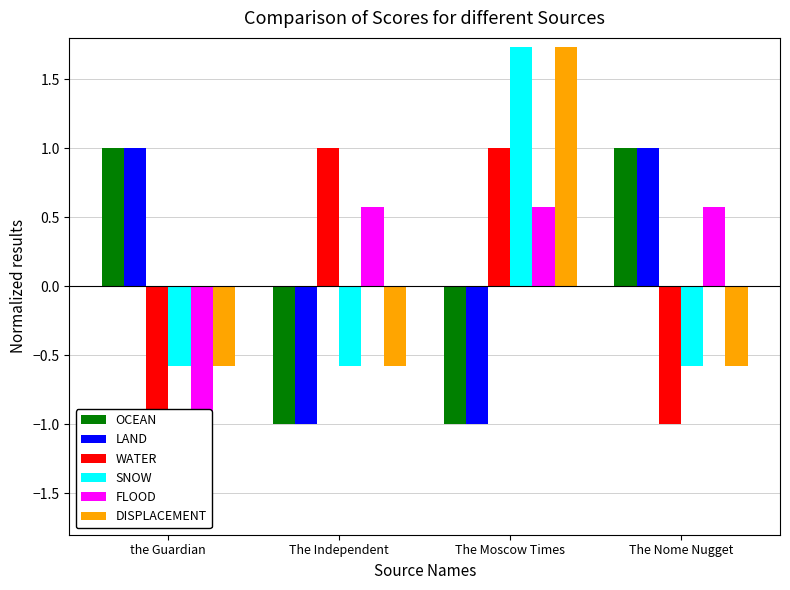

Count the number of categories in the chart.

4